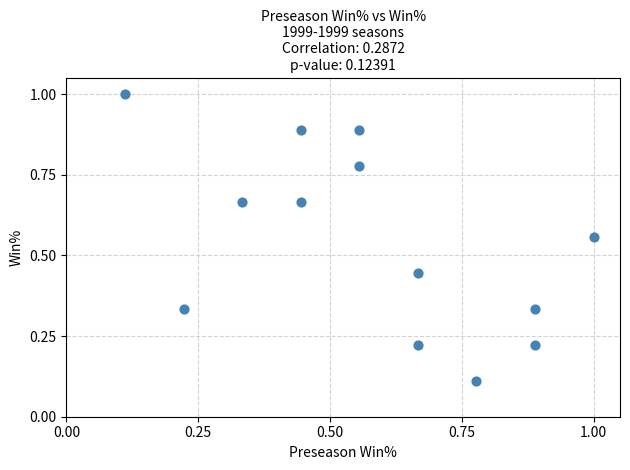

How many data points are displayed?

13